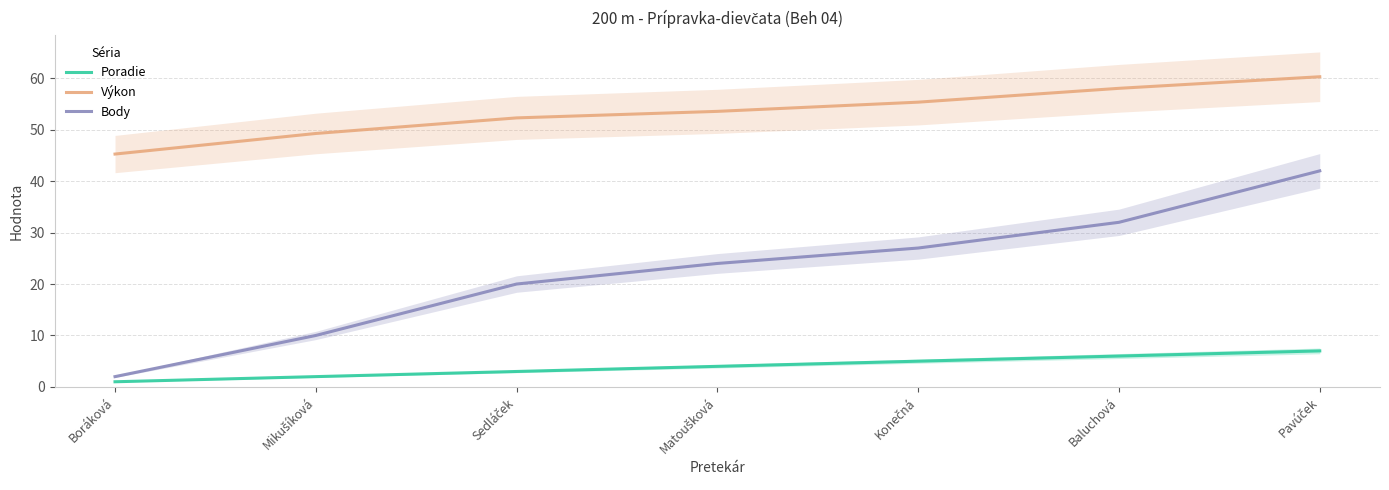

The Body series shows 37.3 at Matoušková. True or false?

False